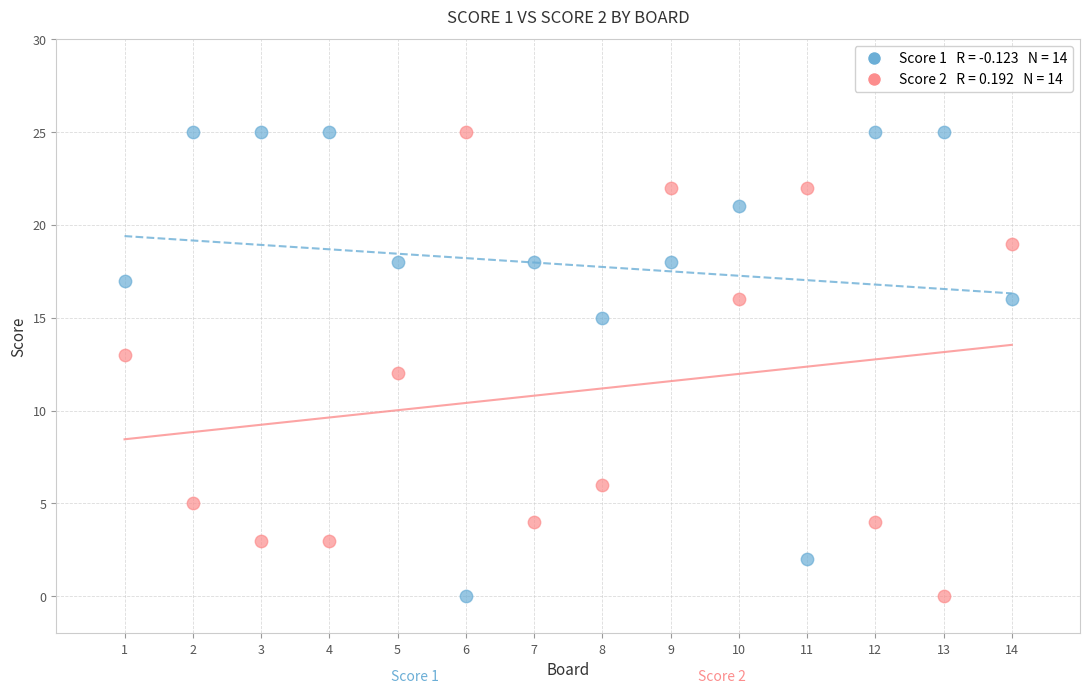

Across all data points, what is the range of X values (max minus min)?

13